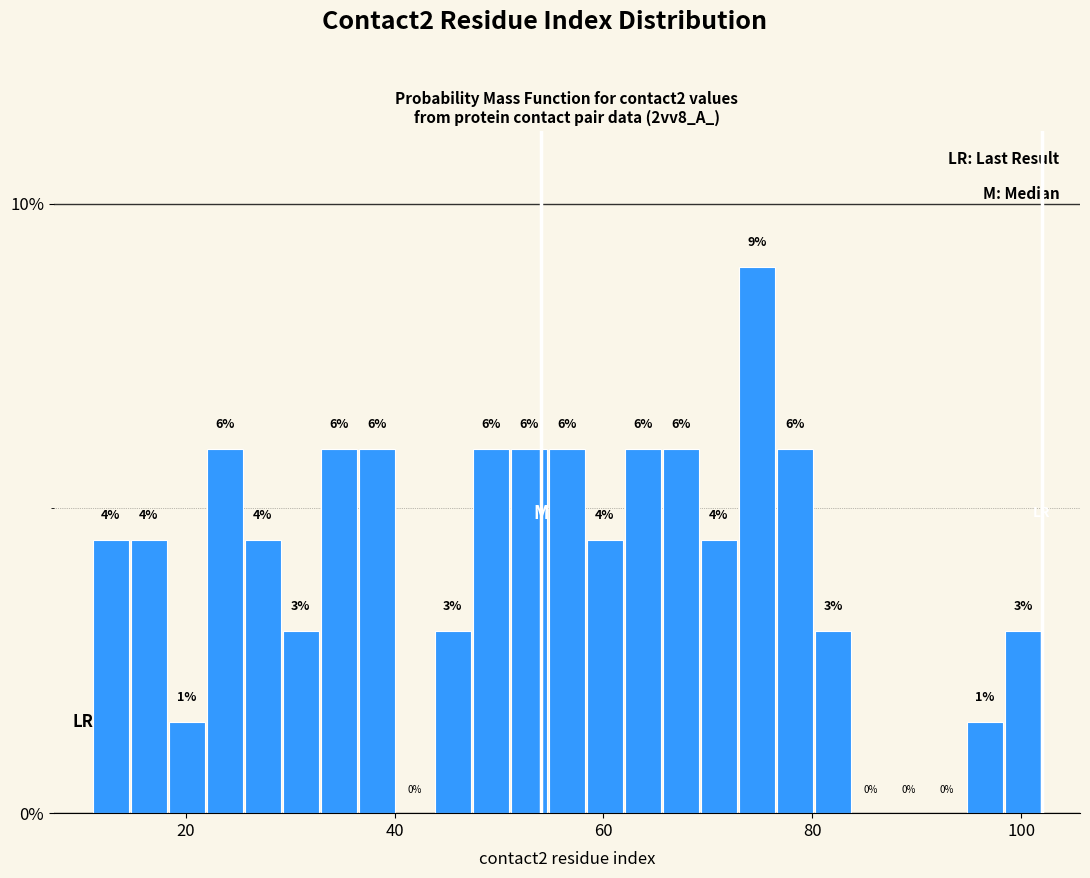

Read against the x-axis, roughly where is the centre of the tallest bar?

74